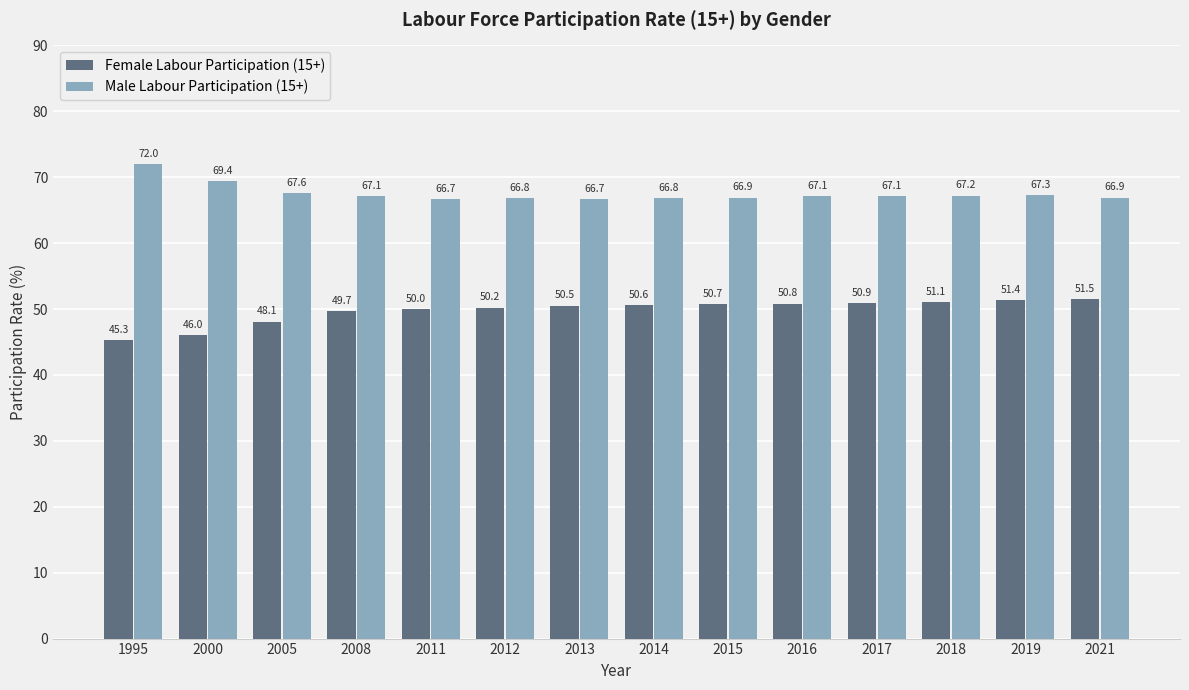

How many series are shown in this chart?

2